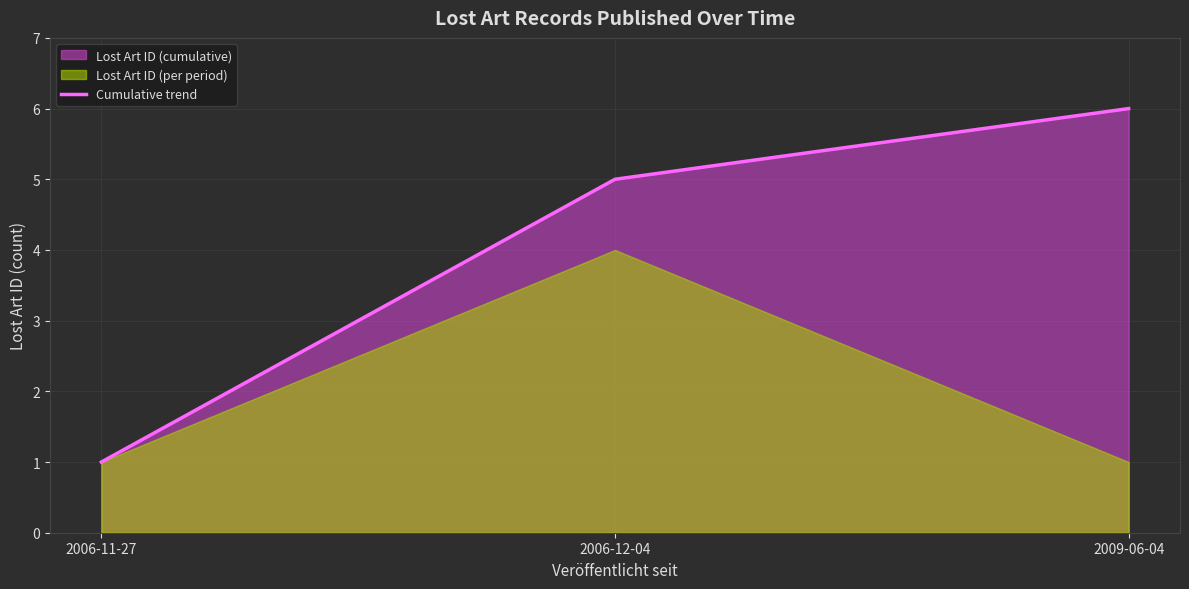

The value at 2009-06-04 is 8. True or false?

False